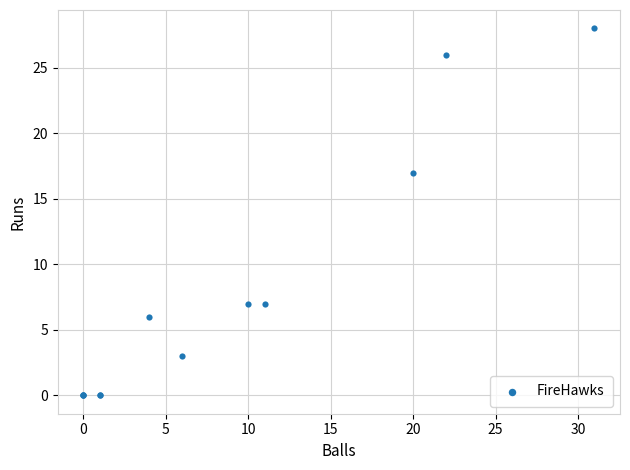

What Y value in the scatter plot is closest to 14?

17